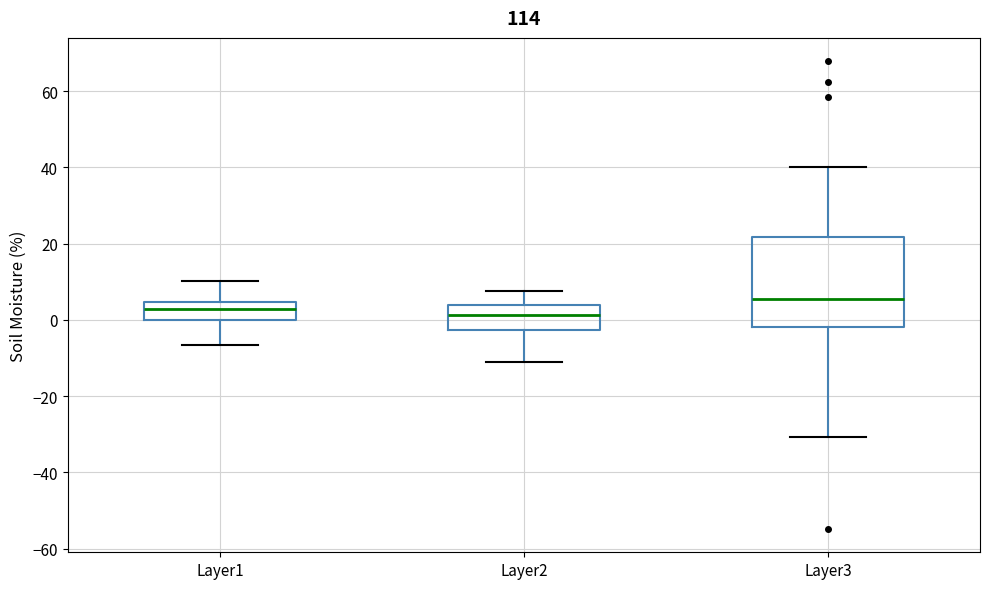

Which box is the tallest, from its lower edge to its upper edge?

Layer3